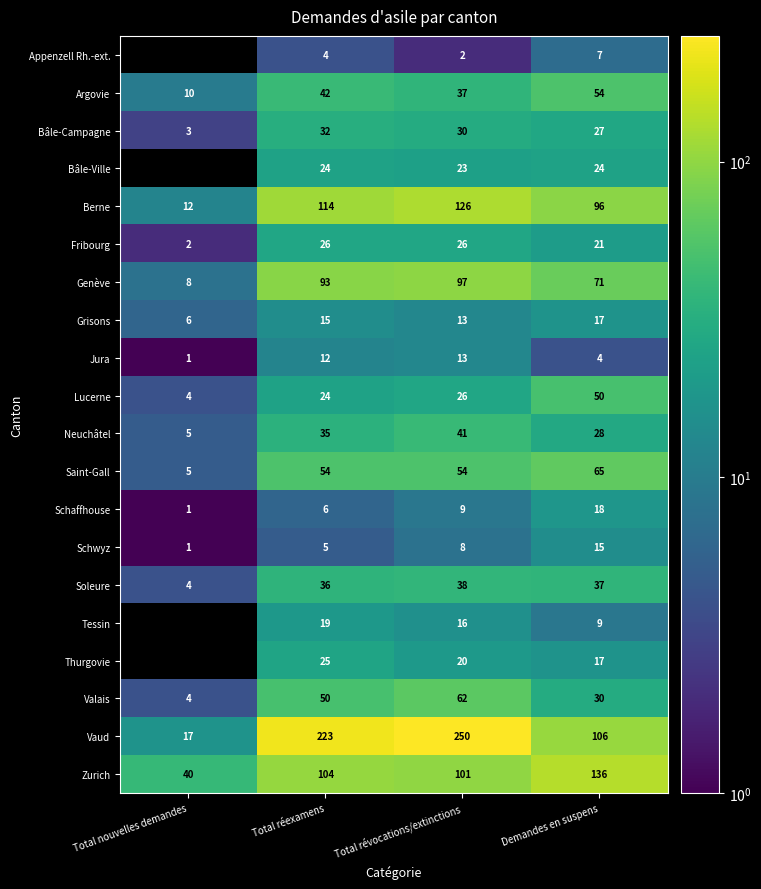

What is the minimum value for Lucerne?

4